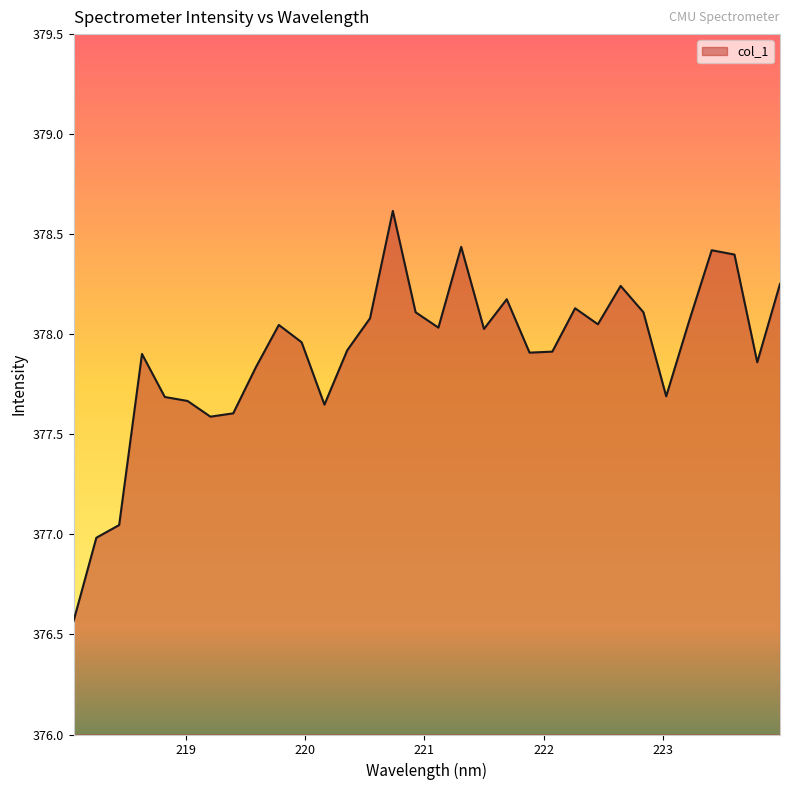

What is the minimum value shown in the chart?

376.6